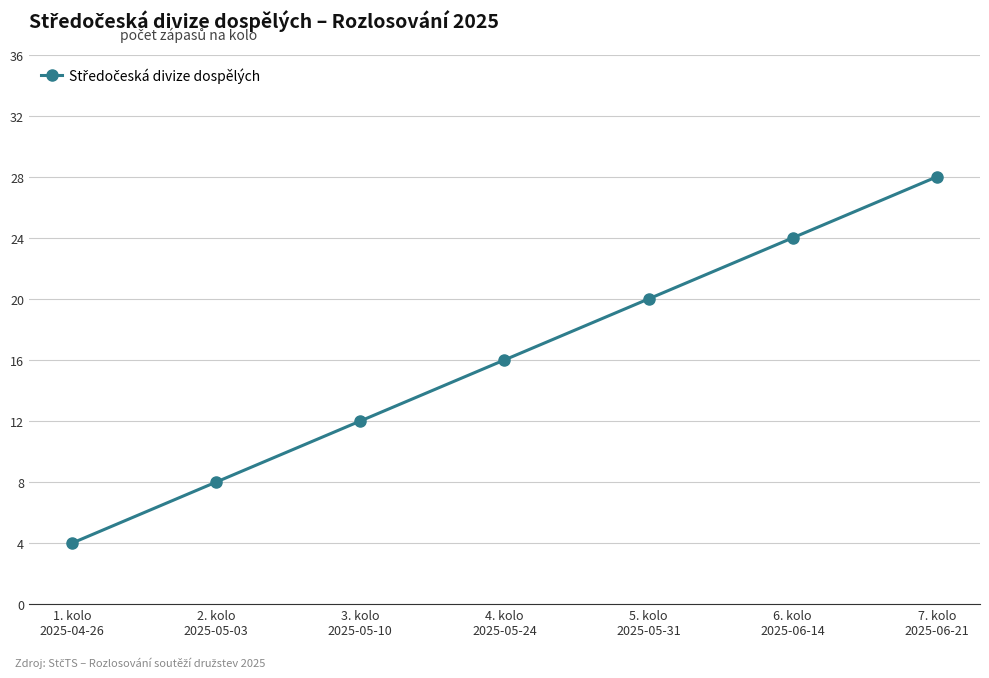

How many lines are shown in the chart?

1